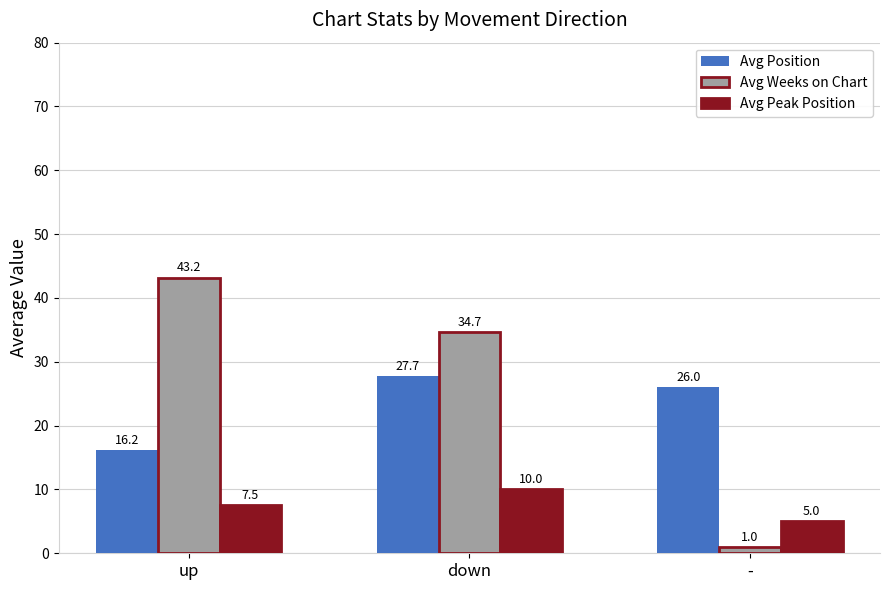

Reading left to right, what are all the values shown in this chart?

Avg Position: up=16.2	down=27.7	-=26.0
Avg Weeks on Chart: up=43.2	down=34.7	-=1.0
Avg Peak Position: up=7.5	down=10.0	-=5.0